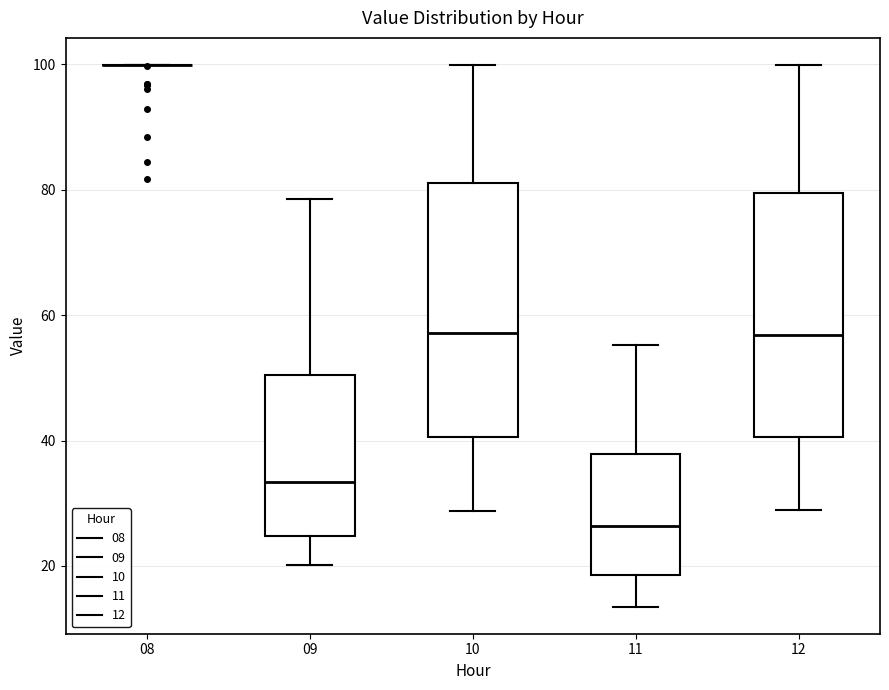

Reading left to right, read every box against the y-axis: the position of its median line, the range the box covers, and the ends of its whiskers. The values are not printed on the chart, so give them approximately, as read against the axis.

08: box collapsed to a line at 100, whiskers 100 to 100
09: median 34, box 24 to 50, whiskers 20 to 78
10: median 58, box 40 to 82, whiskers 28 to 100
11: median 26, box 18 to 38, whiskers 14 to 56
12: median 56, box 40 to 80, whiskers 28 to 100